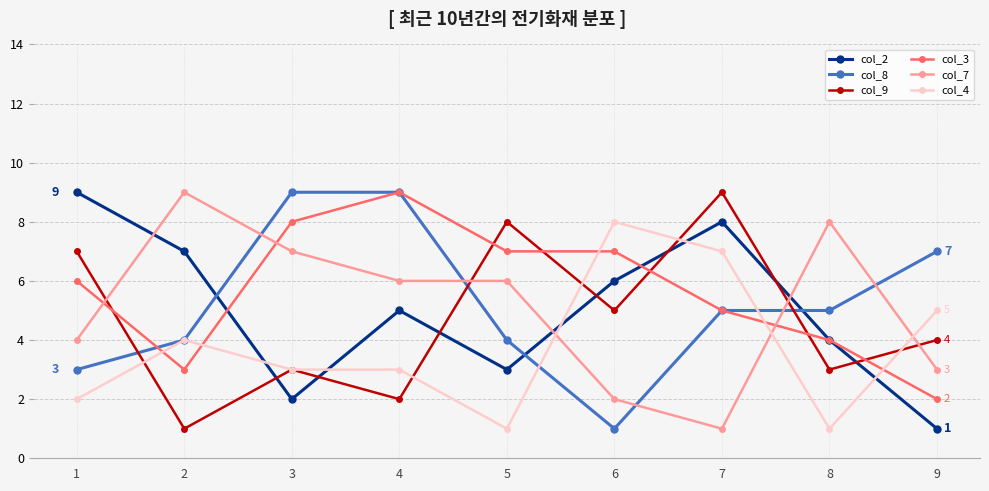

Reading left to right, what are all the values shown in this chart?

col_2: 1=9	2=7	3=2	4=5	5=3	6=6	7=8	8=4	9=1
col_8: 1=3	2=4	3=9	4=9	5=4	6=1	7=5	8=5	9=7
col_9: 1=7	2=1	3=3	4=2	5=8	6=5	7=9	8=3	9=4
col_3: 1=6	2=3	3=8	4=9	5=7	6=7	7=5	8=4	9=2
col_7: 1=4	2=9	3=7	4=6	5=6	6=2	7=1	8=8	9=3
col_4: 1=2	2=4	3=3	4=3	5=1	6=8	7=7	8=1	9=5